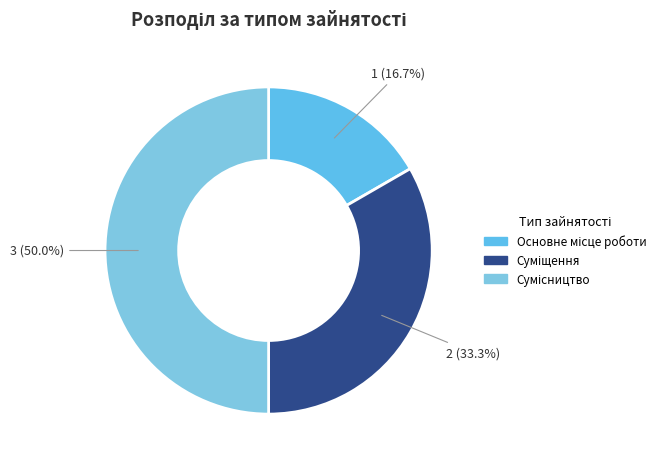

How many segments does this pie chart have?

3